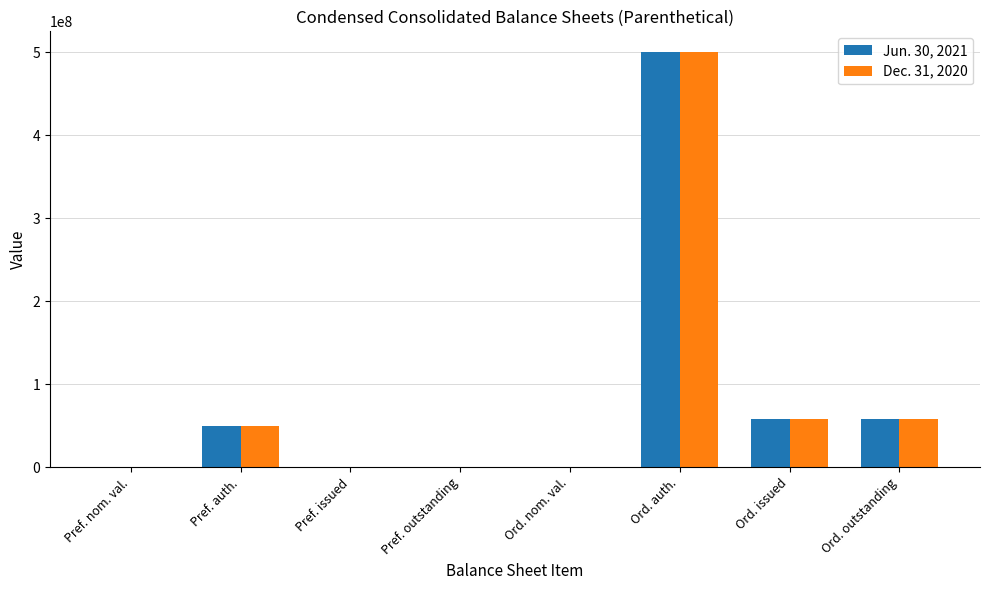

What is the sum of all Jun. 30, 2021 values?

667952000.0